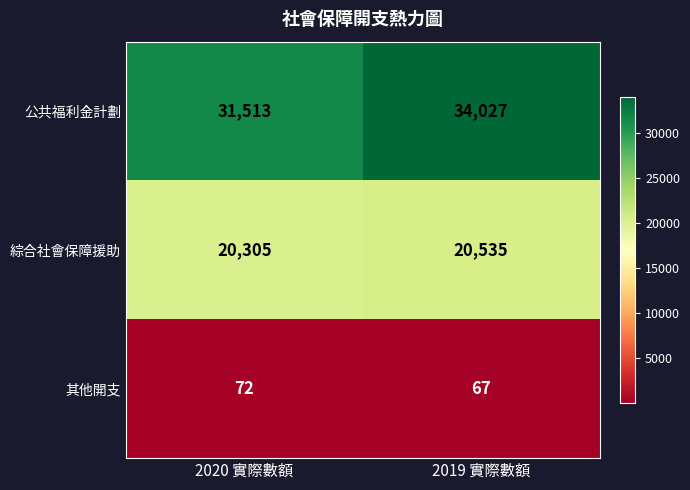

Which series changed the most between 2020 實際數額 and 2019 實際數額?

公共福利金計劃